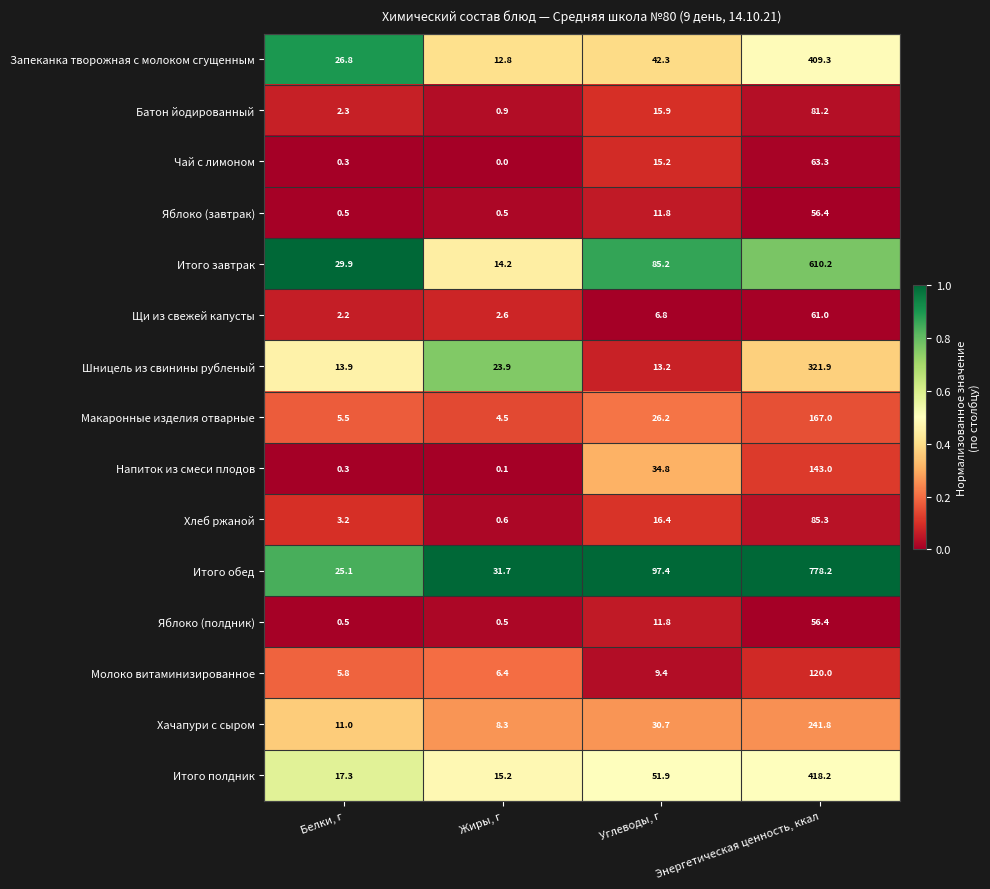

Where is Хлеб ржаной nearest to the value 42?

Углеводы, г